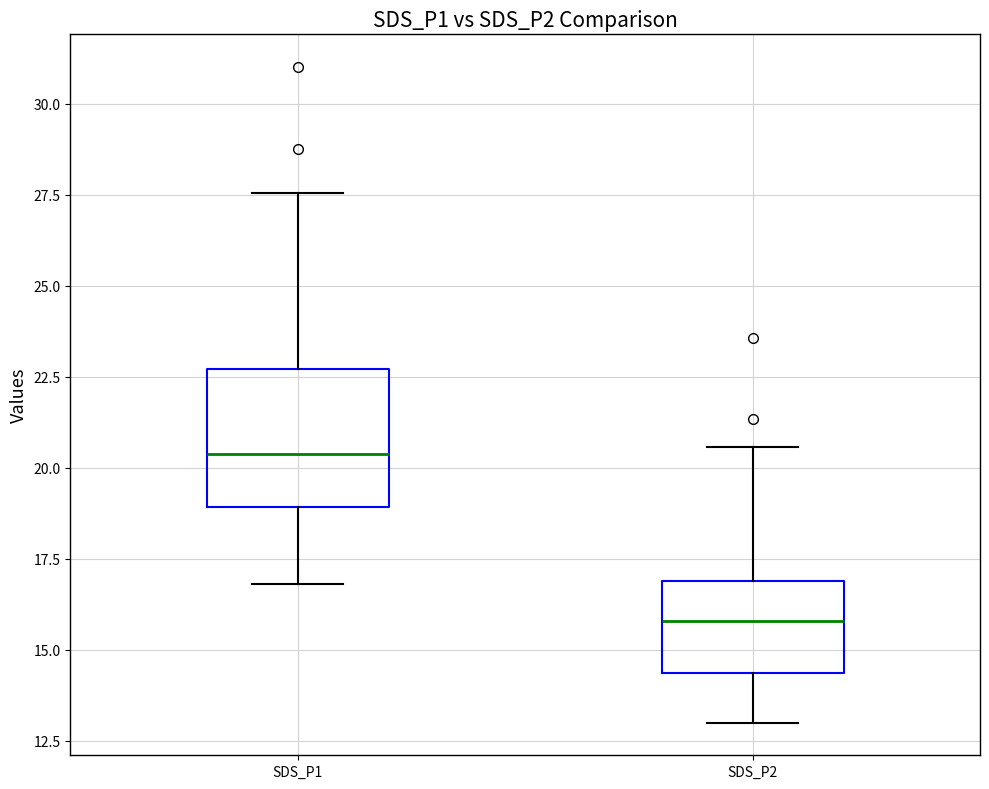

Reading left to right, read every box against the y-axis: the position of its median line, the range the box covers, and the ends of its whiskers. The values are not printed on the chart, so give them approximately, as read against the axis.

SDS_P1: median 20.5, box 19.0 to 22.5, whiskers 17.0 to 27.5
SDS_P2: median 16.0, box 14.5 to 17.0, whiskers 13.0 to 20.5